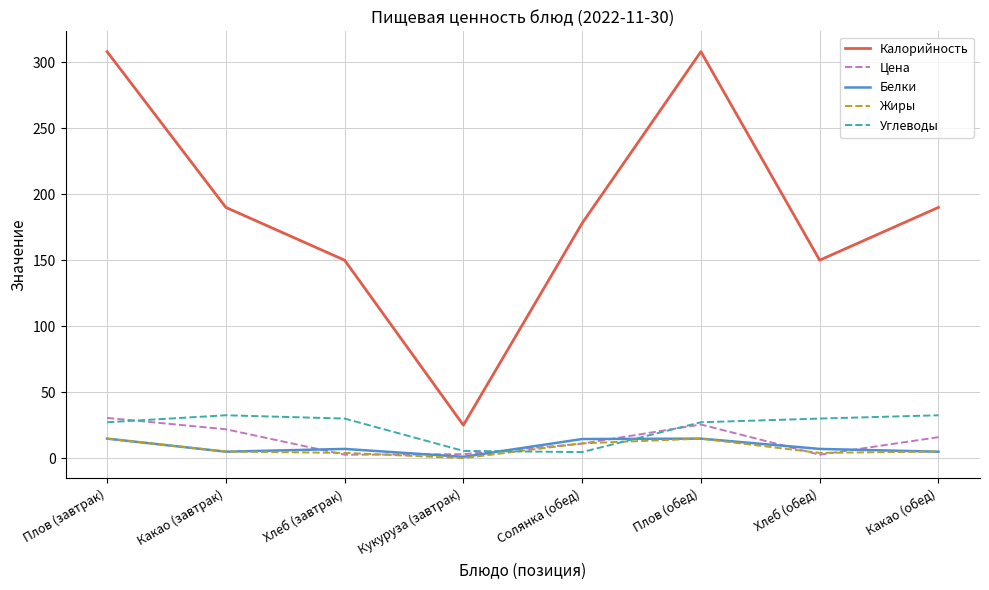

True or false: Калорийность and Цена intersect in this chart.

False